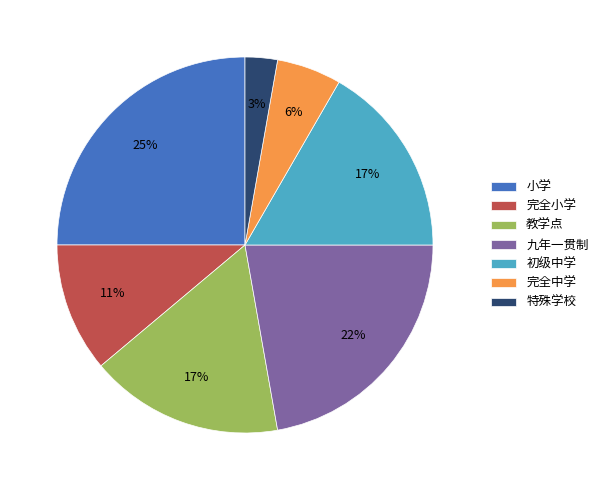

What is the largest slice in the pie chart?

小学